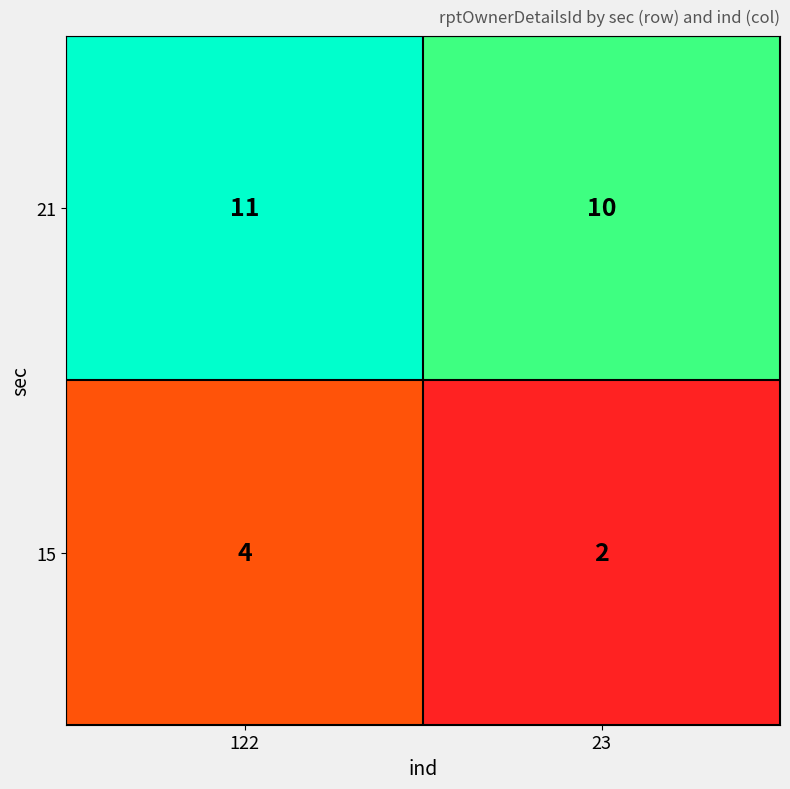

At how many categories does at least one series exceed 3?

2